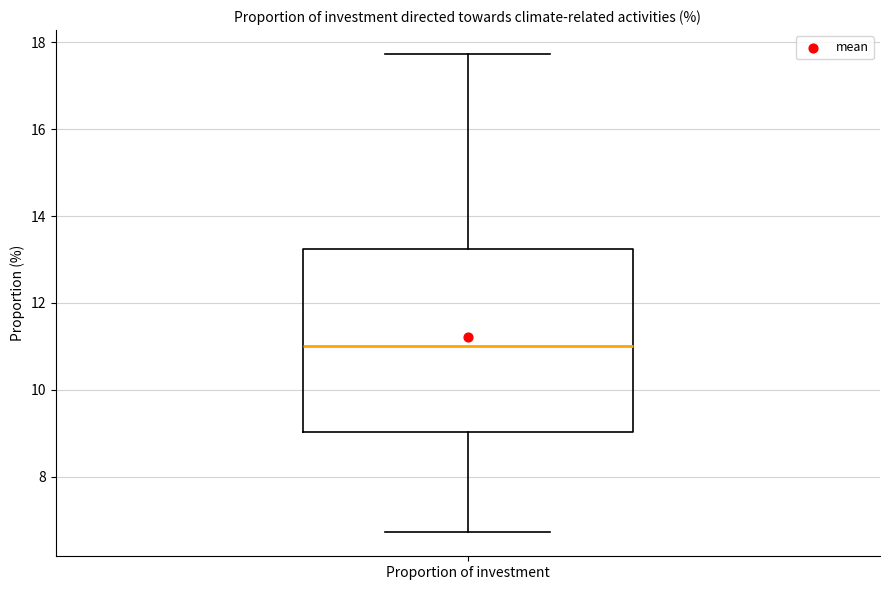

Where is the upper edge of the box for Proportion of investment on the y-axis? The values are not printed on the chart, so give them approximately, as read against the axis.

13.2